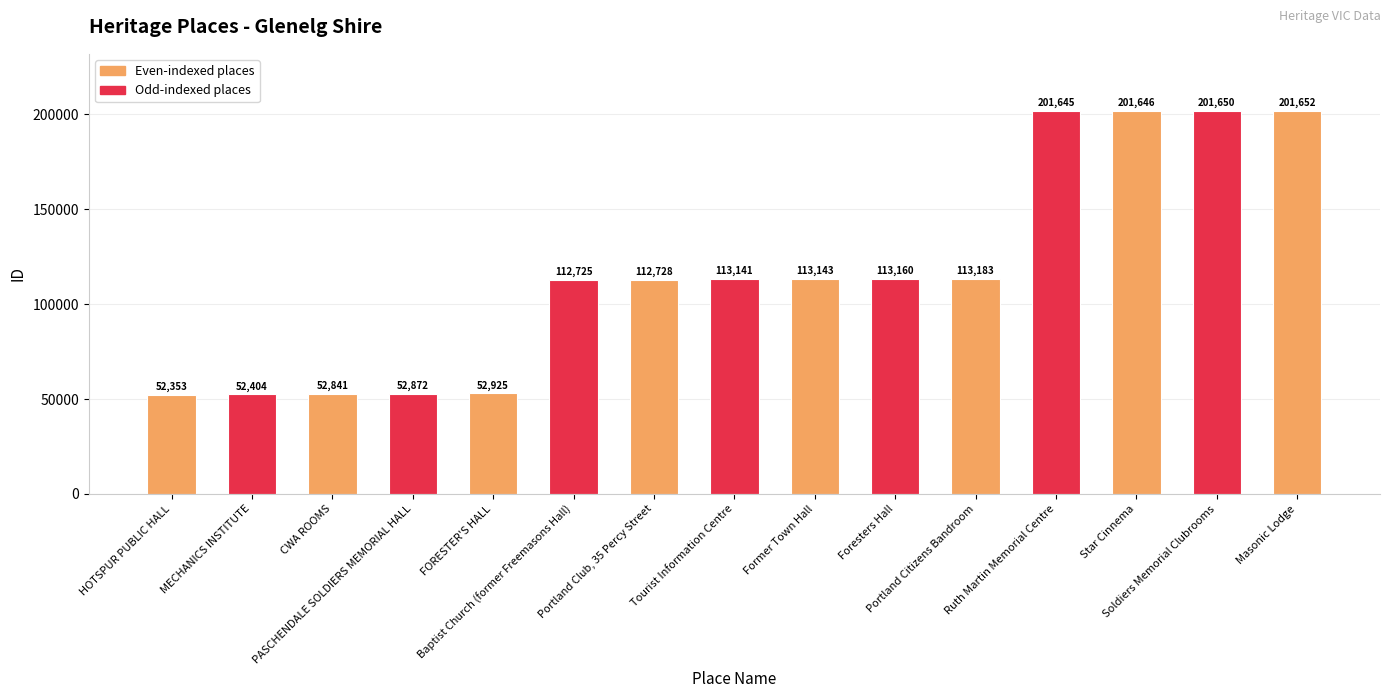

What is the label of the 11th bar from the right?

FORESTER'S HALL